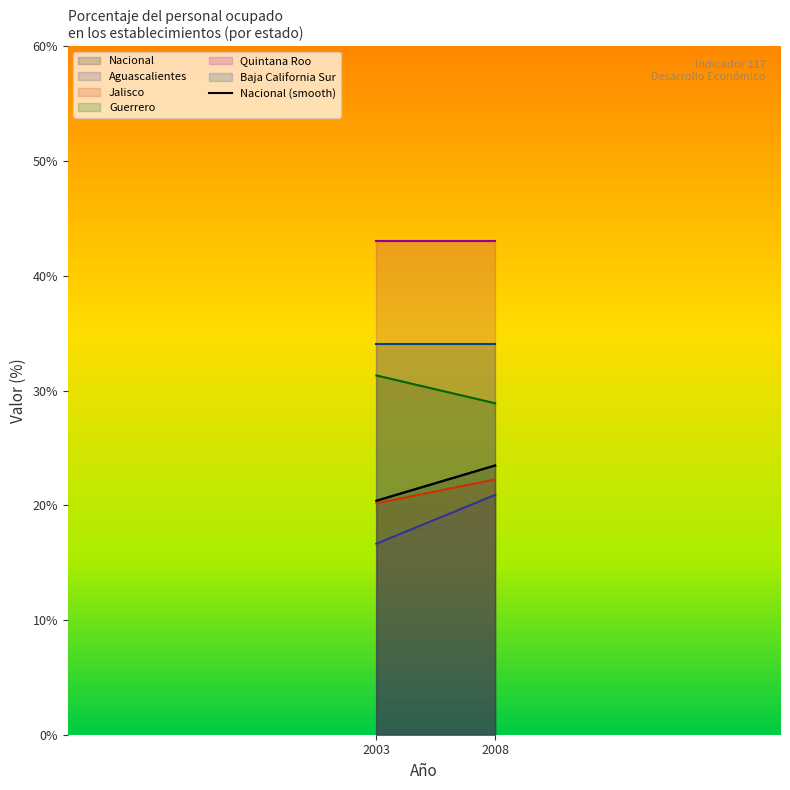

What is the highest value of the Nacional (smooth) series?

23.5